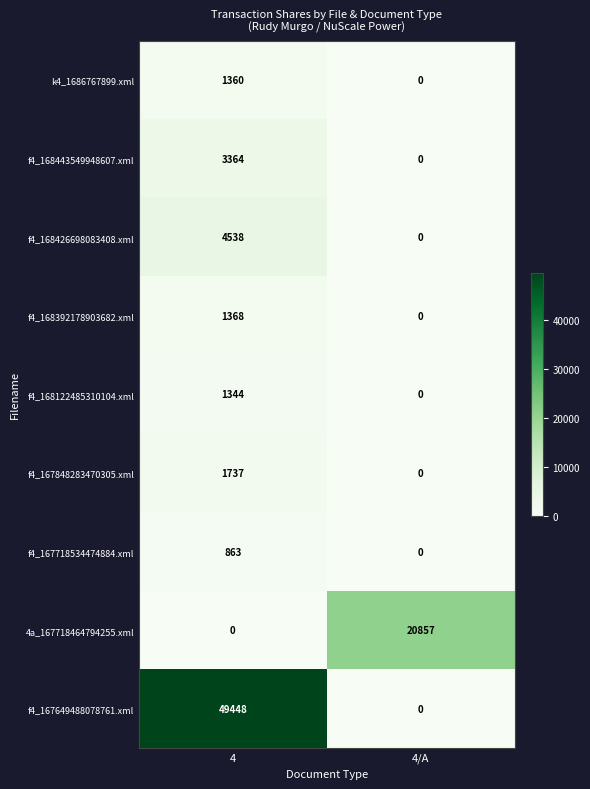

Read the f4_167848283470305.xml value at 4, to the nearest 50.

1750